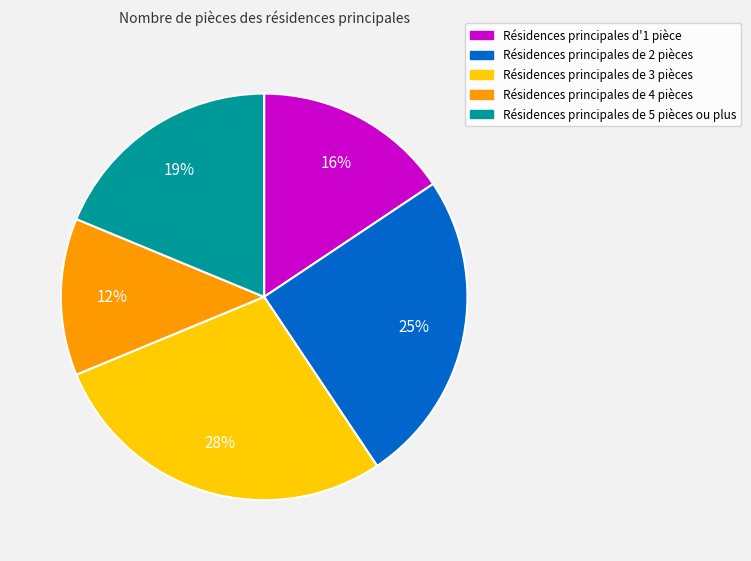

To the nearest percent, what is the difference between the largest and smallest slice percentages?

16%